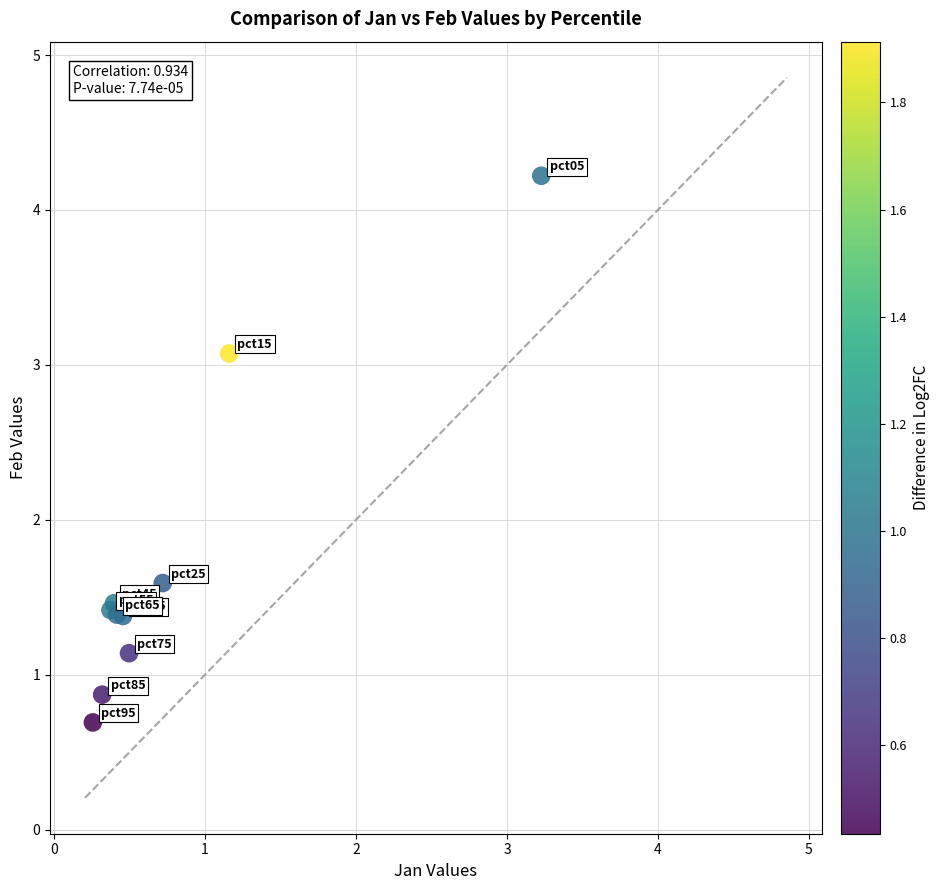

What Y value in the scatter plot is closest to 2?

1.6